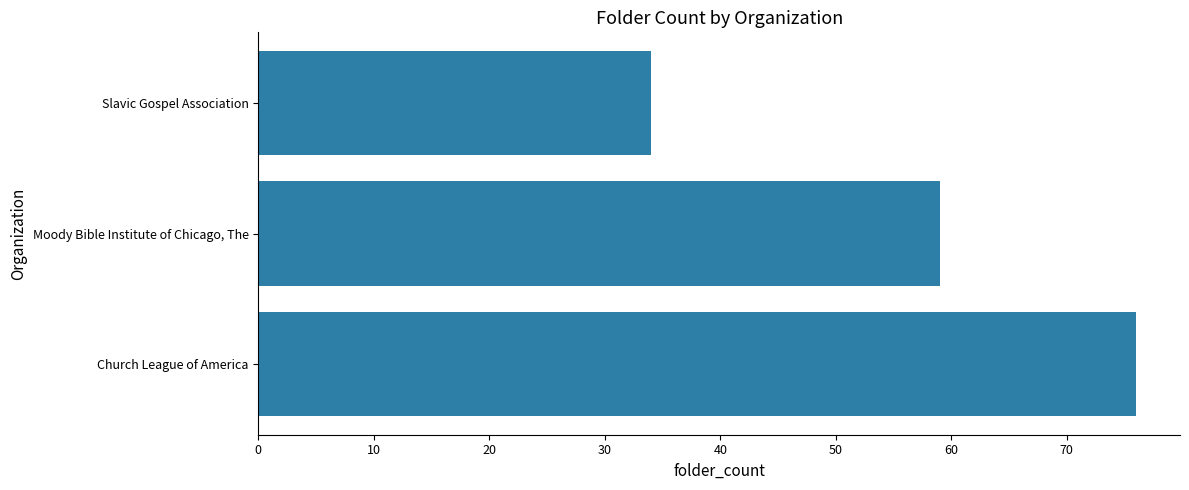

Count the number of categories in the chart.

3